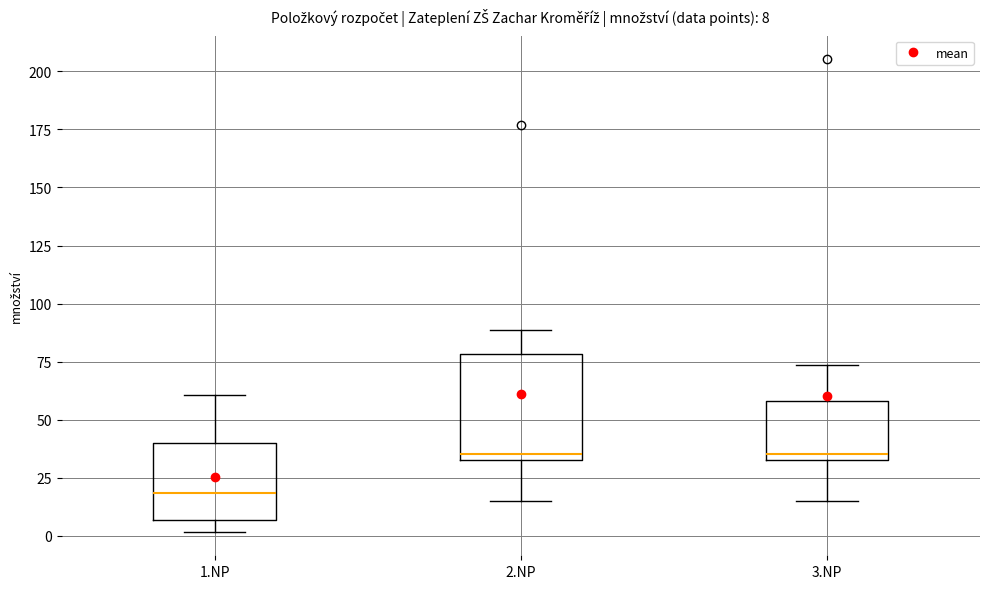

Comparing the boxes themselves (not the whiskers), which one is the tallest?

2.NP